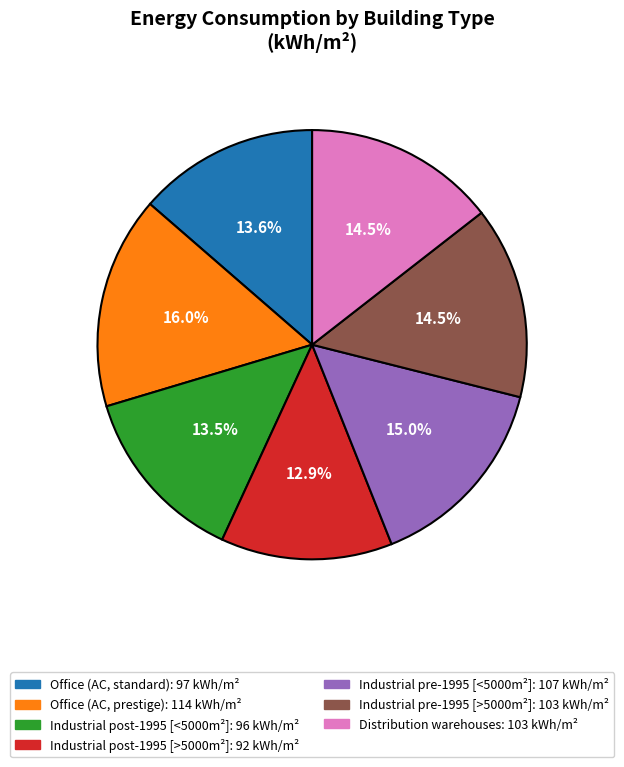

To the nearest percent, what is the difference between the largest and smallest slice percentages?

3%